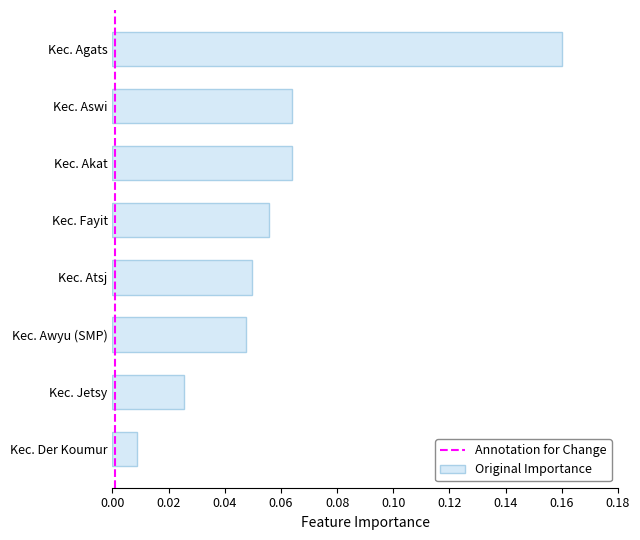

Where is the data nearest to the value 0?

Kec. Der Koumur